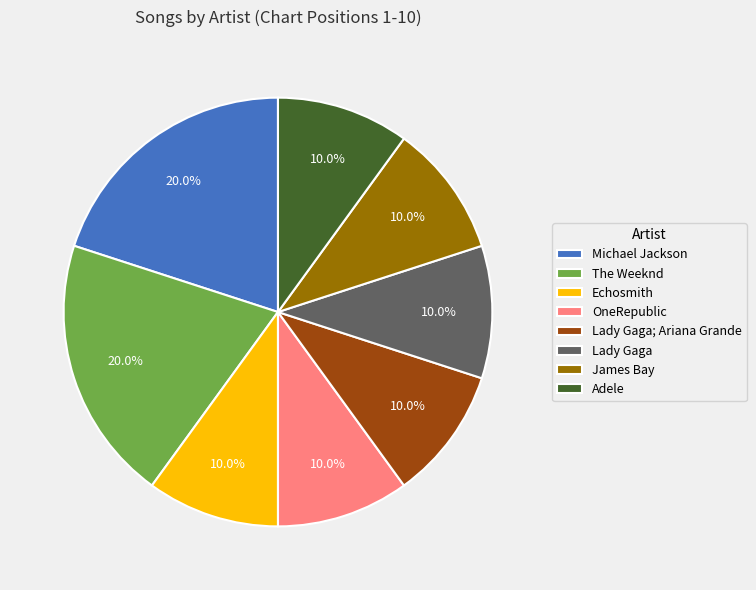

What percentage is the Echosmith slice, to the nearest percent?

10%